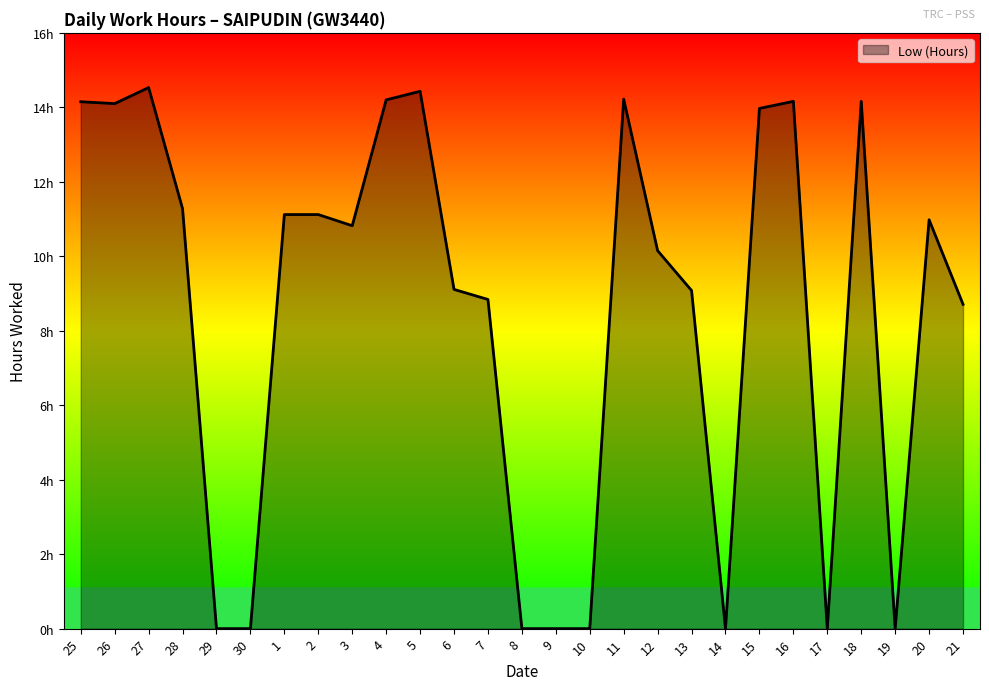

Where is the data nearest to the value 7?

21